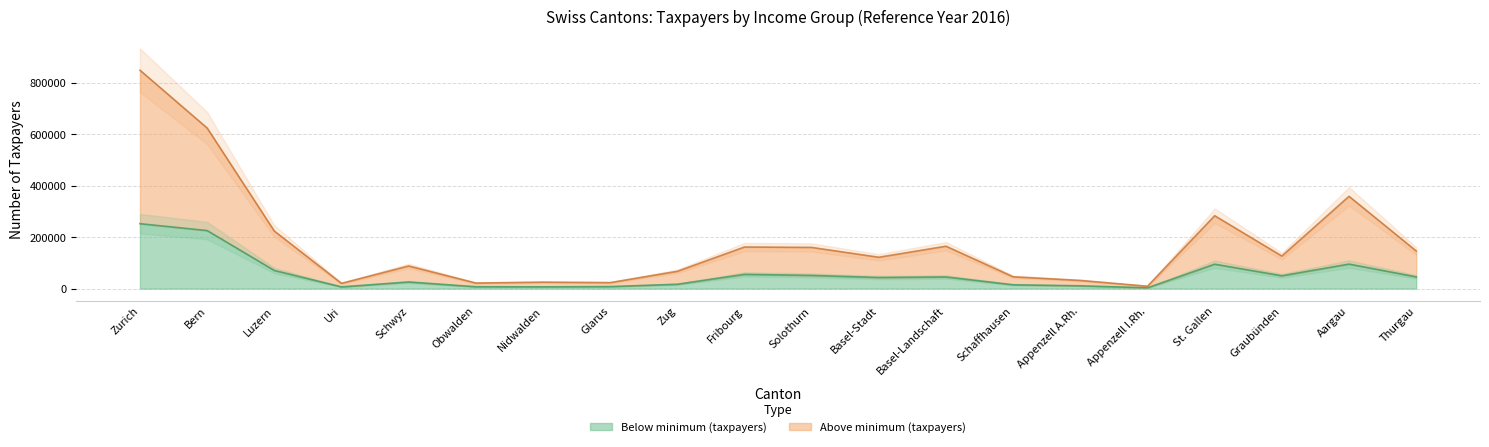

What is the value of the Below minimum (taxpayers) point at the 15th from the left?

10807